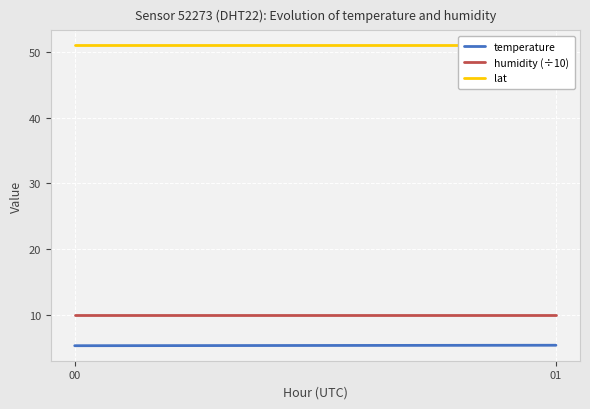

Is this an area chart (filled region under the line)?

No